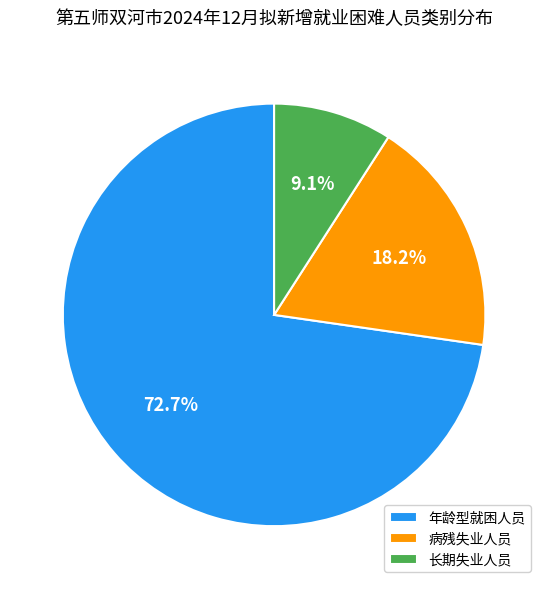

Combined, do 病残失业人员 and 长期失业人员 account for over 50%?

No